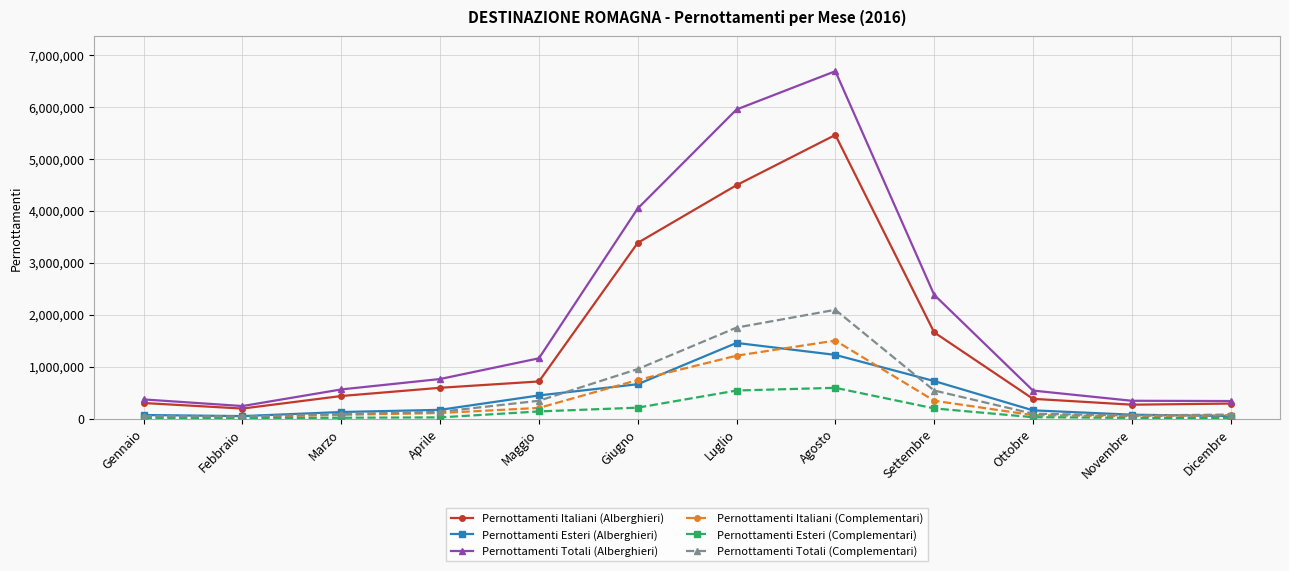

Between Febbraio and Agosto, which series saw the biggest shift?

Pernottamenti Totali (Alberghieri)